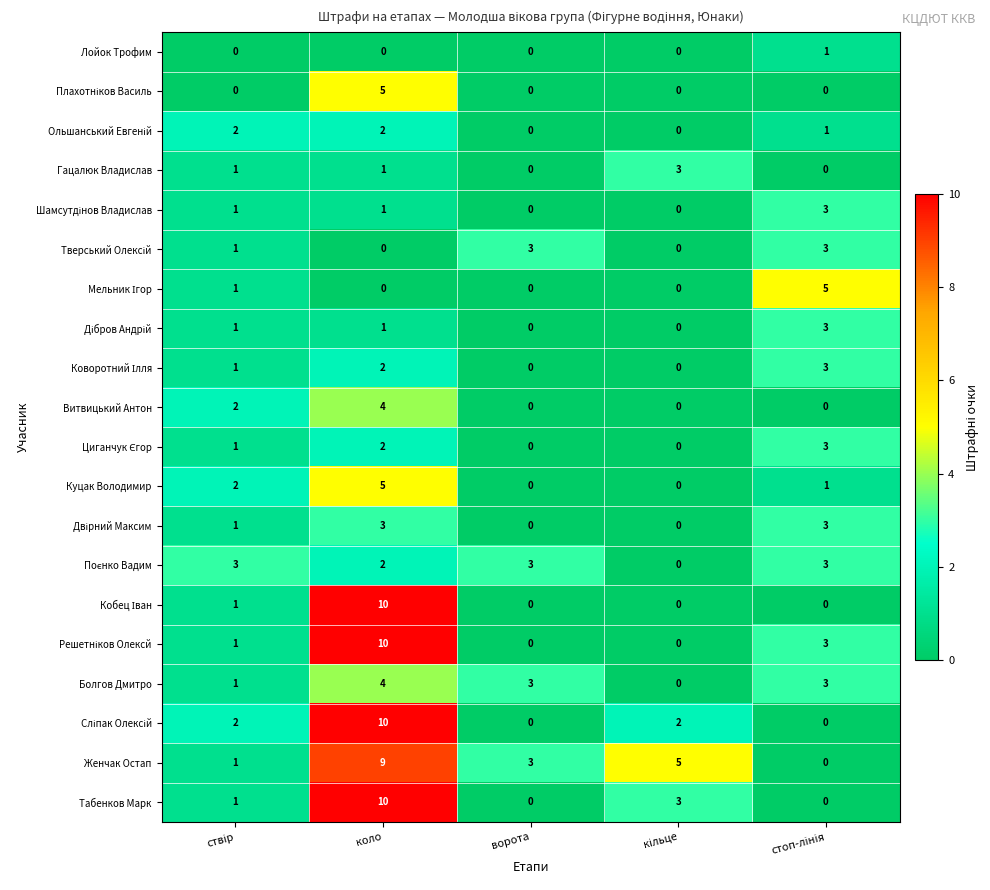

How many Болгов Дмитро values are between 1 and 3?

3